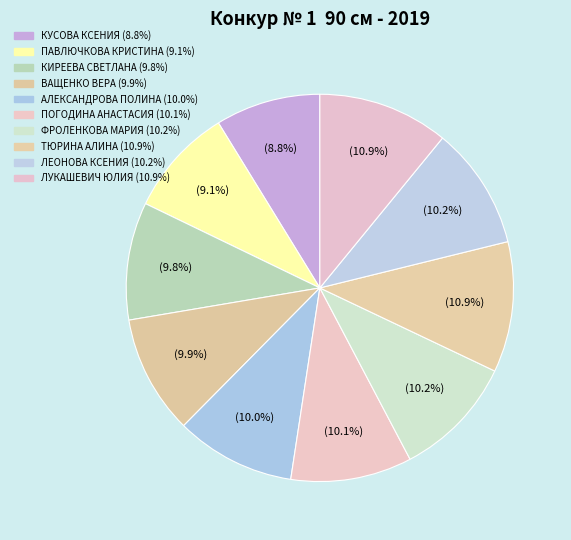

How many slices are in this pie chart?

10